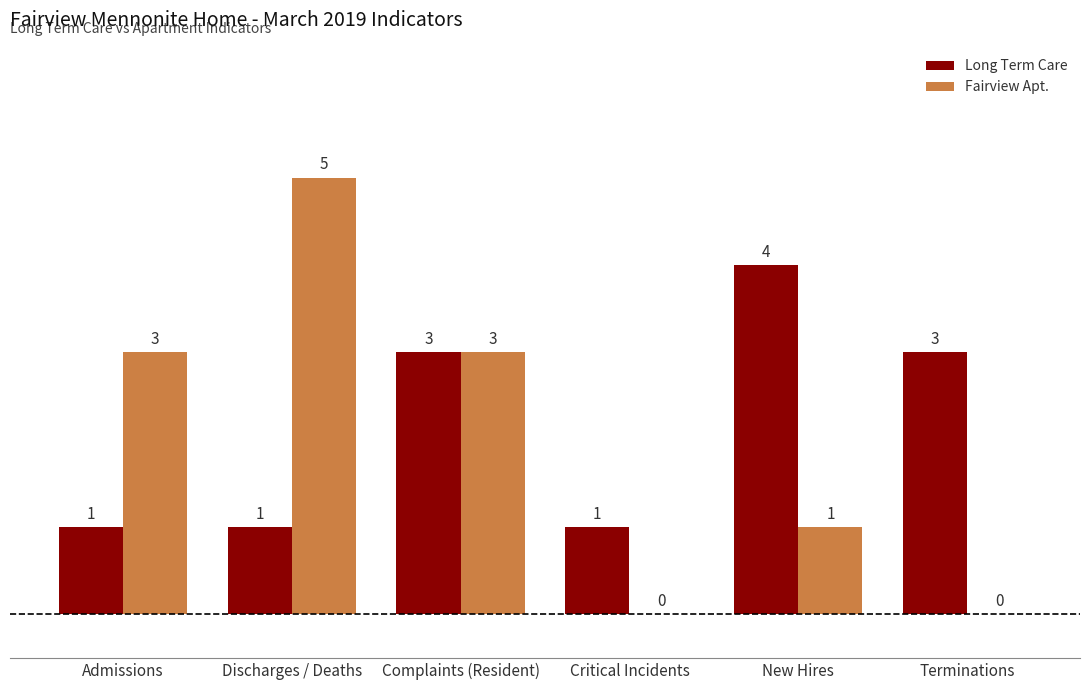

What is the total value across all series at New Hires?

5